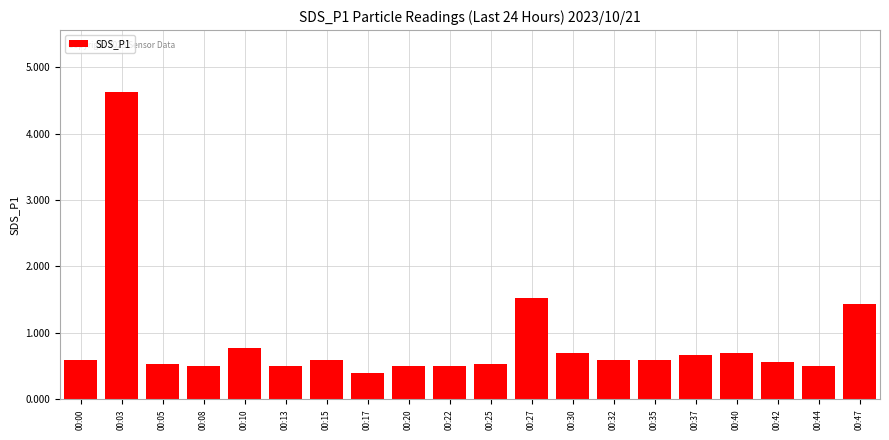

Reading left to right, extract all data points from this chart.

00:00=0.6	00:03=4.6	00:05=0.5	00:08=0.5	00:10=0.8	00:13=0.5	00:15=0.6	00:17=0.4	00:20=0.5	00:22=0.5	00:25=0.5	00:27=1.5	00:30=0.7	00:32=0.6	00:35=0.6	00:37=0.7	00:40=0.7	00:42=0.6	00:44=0.5	00:47=1.4